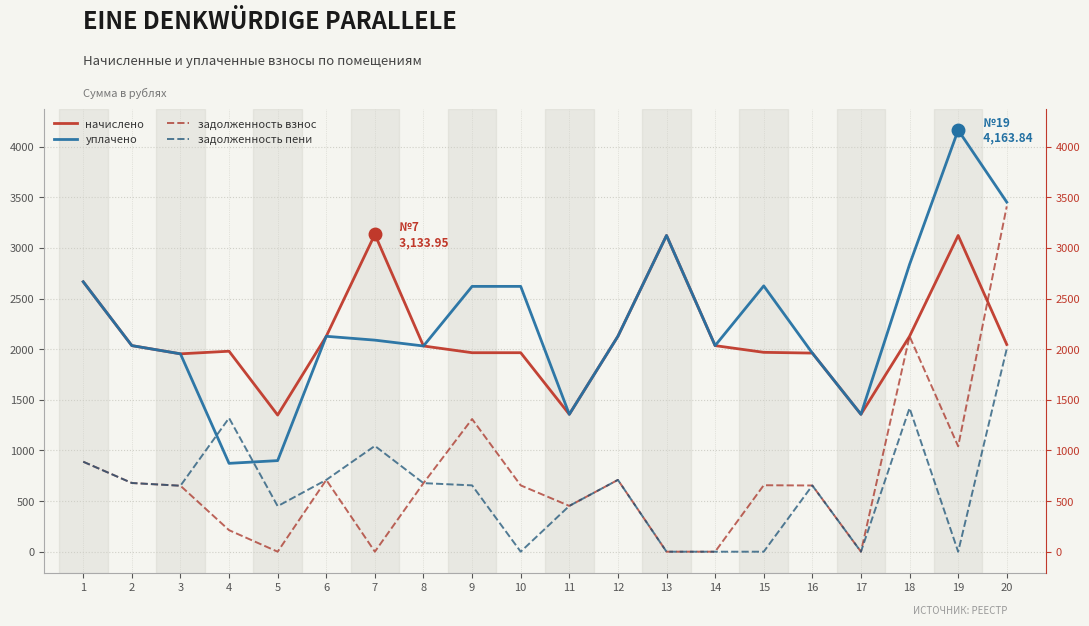

Where is the first local minimum for начислено?

3